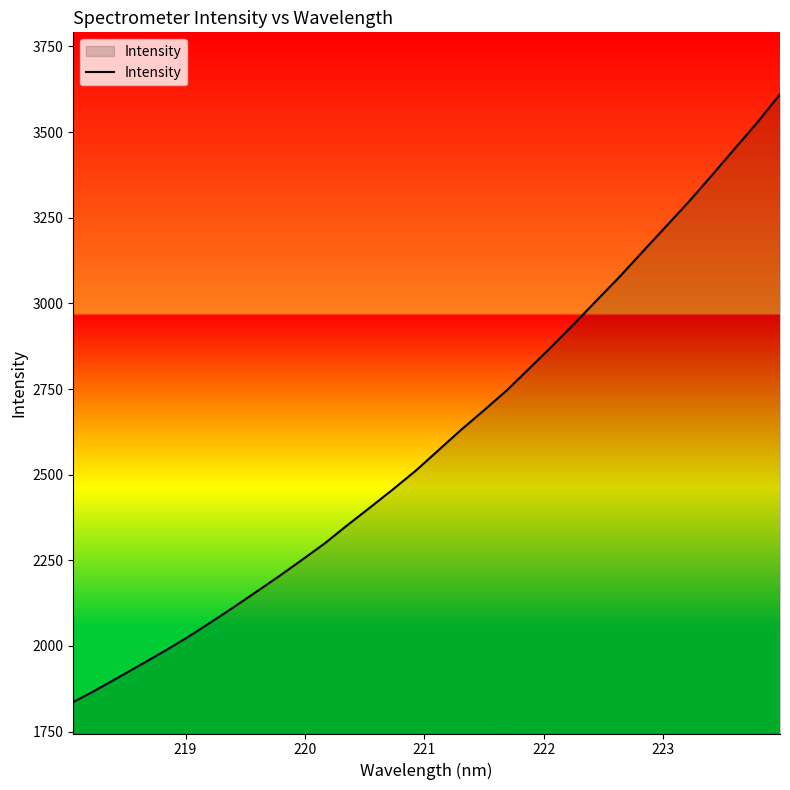

What is the difference between the maximum and minimum values?

1774.0